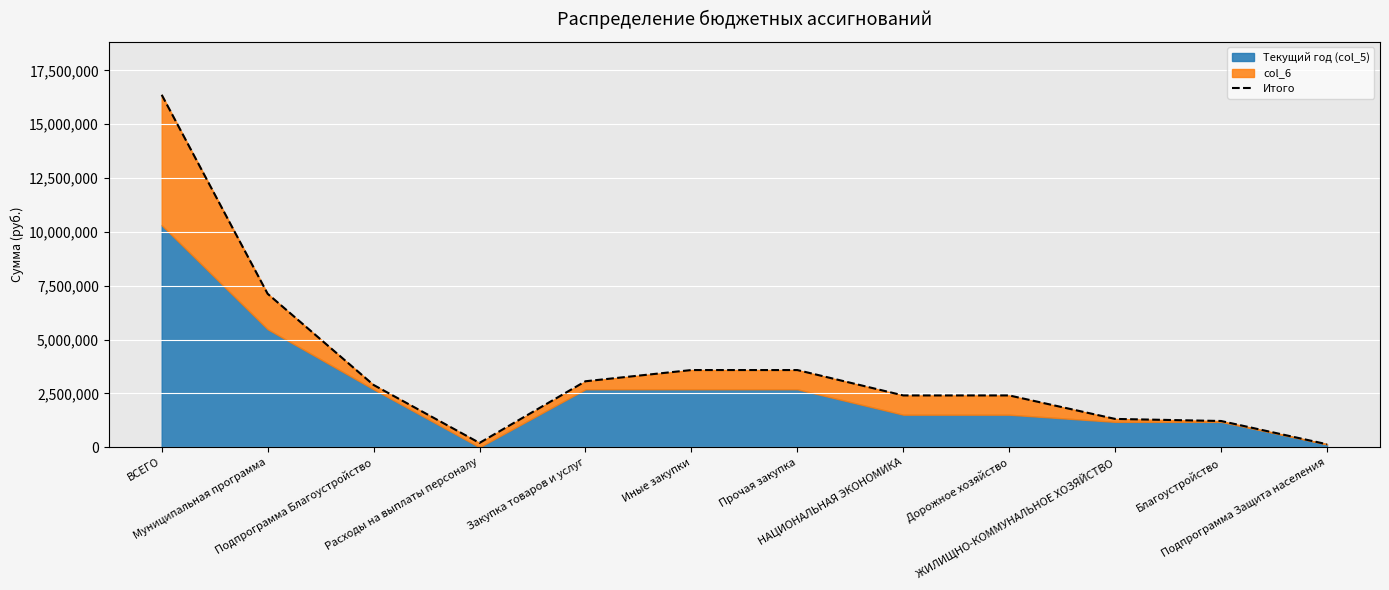

What value does the data have at Иные закупки?

3585946.3